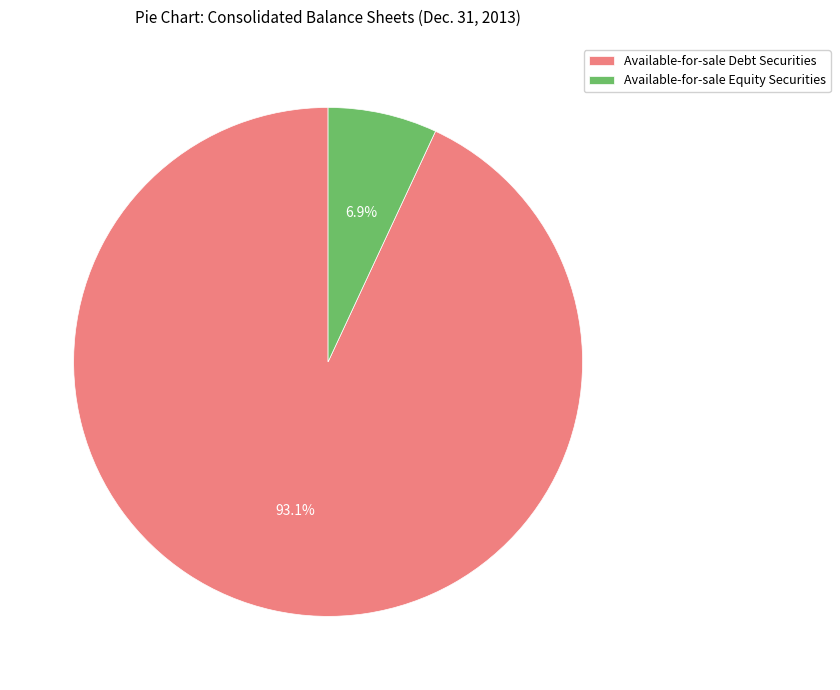

Between Available-for-sale Debt Securities and Available-for-sale Equity Securities, which is larger?

Available-for-sale Debt Securities